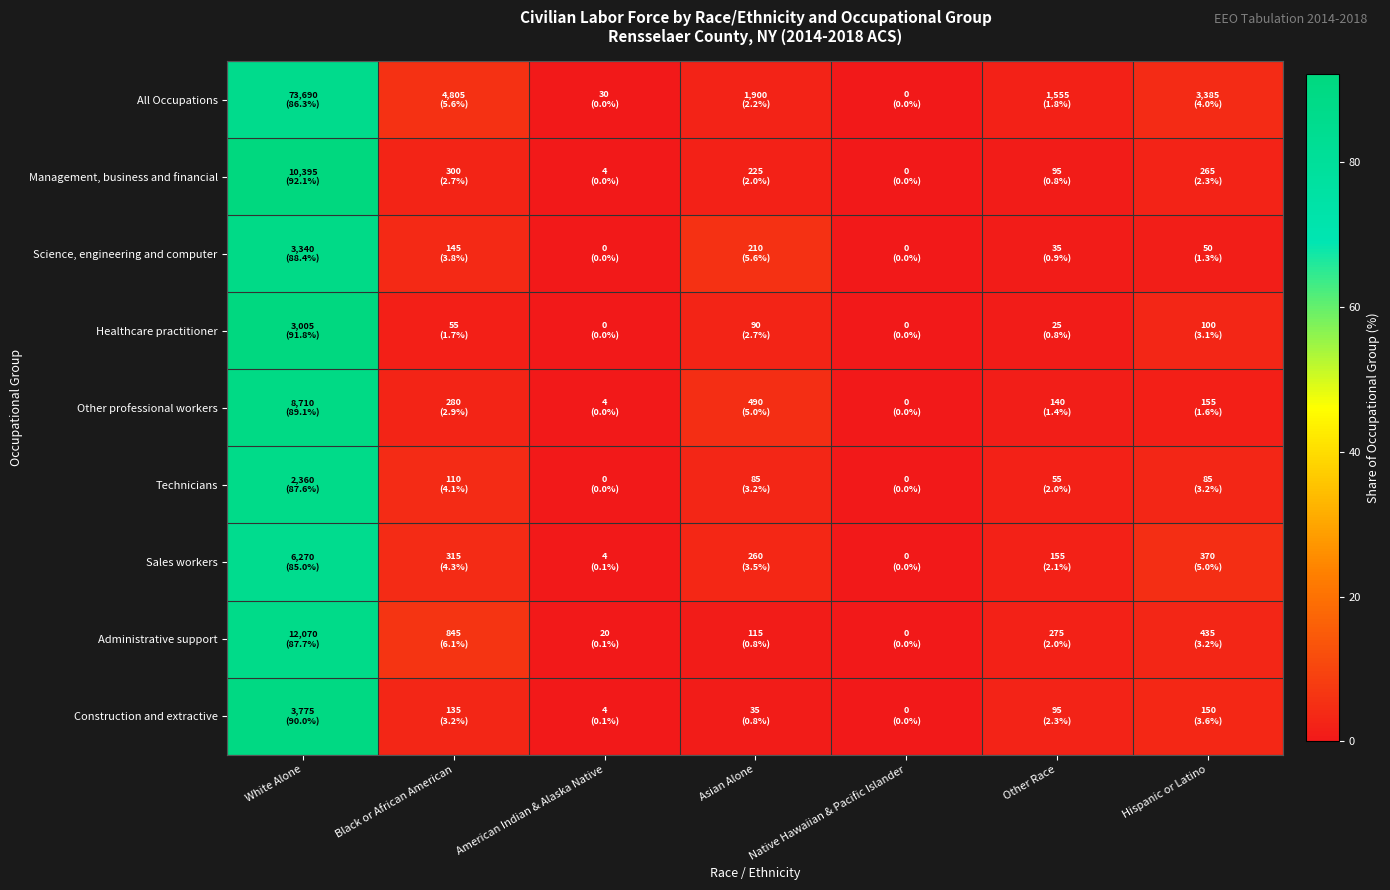

Which has a higher value, Hispanic or Latino or White Alone?

White Alone